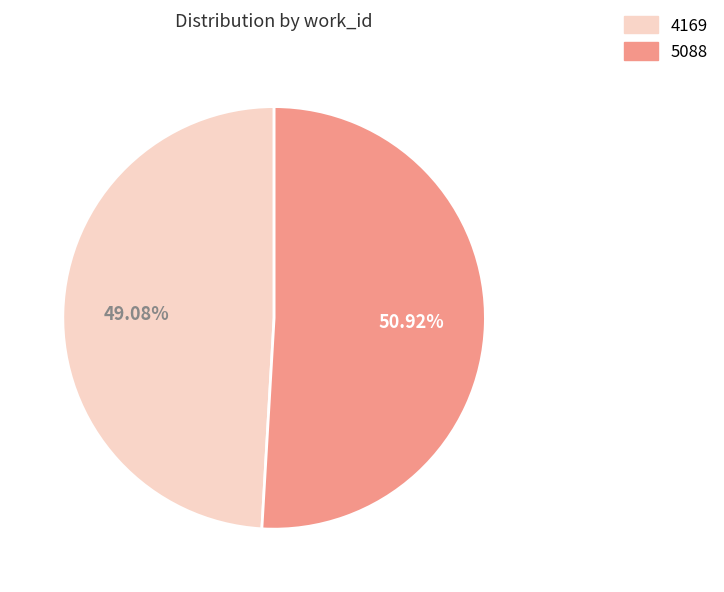

To the nearest percent, what is the average slice percentage?

50%